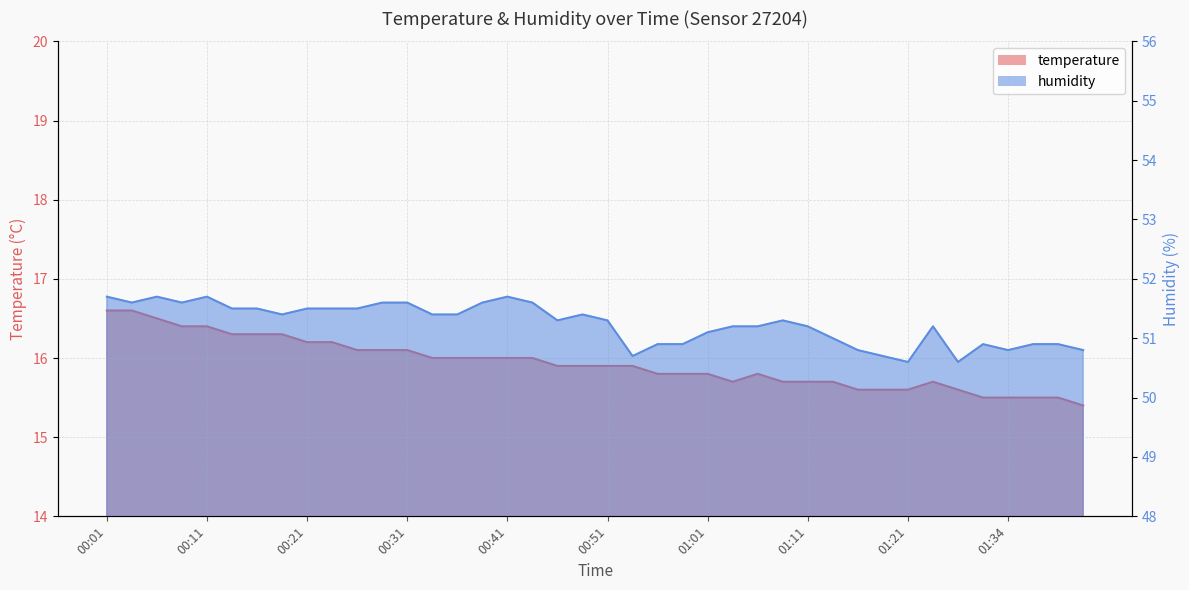

Rank the series by their maximum value, from highest to lowest.

humidity, temperature